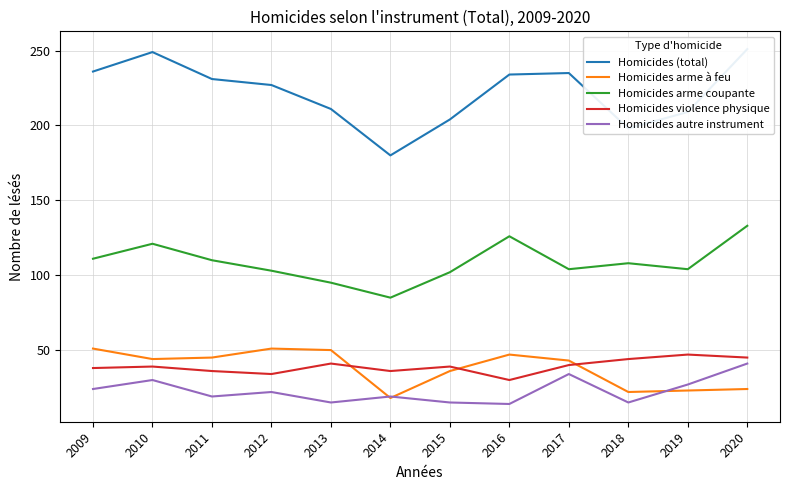

Which series has the largest total across all categories?

Homicides (total)